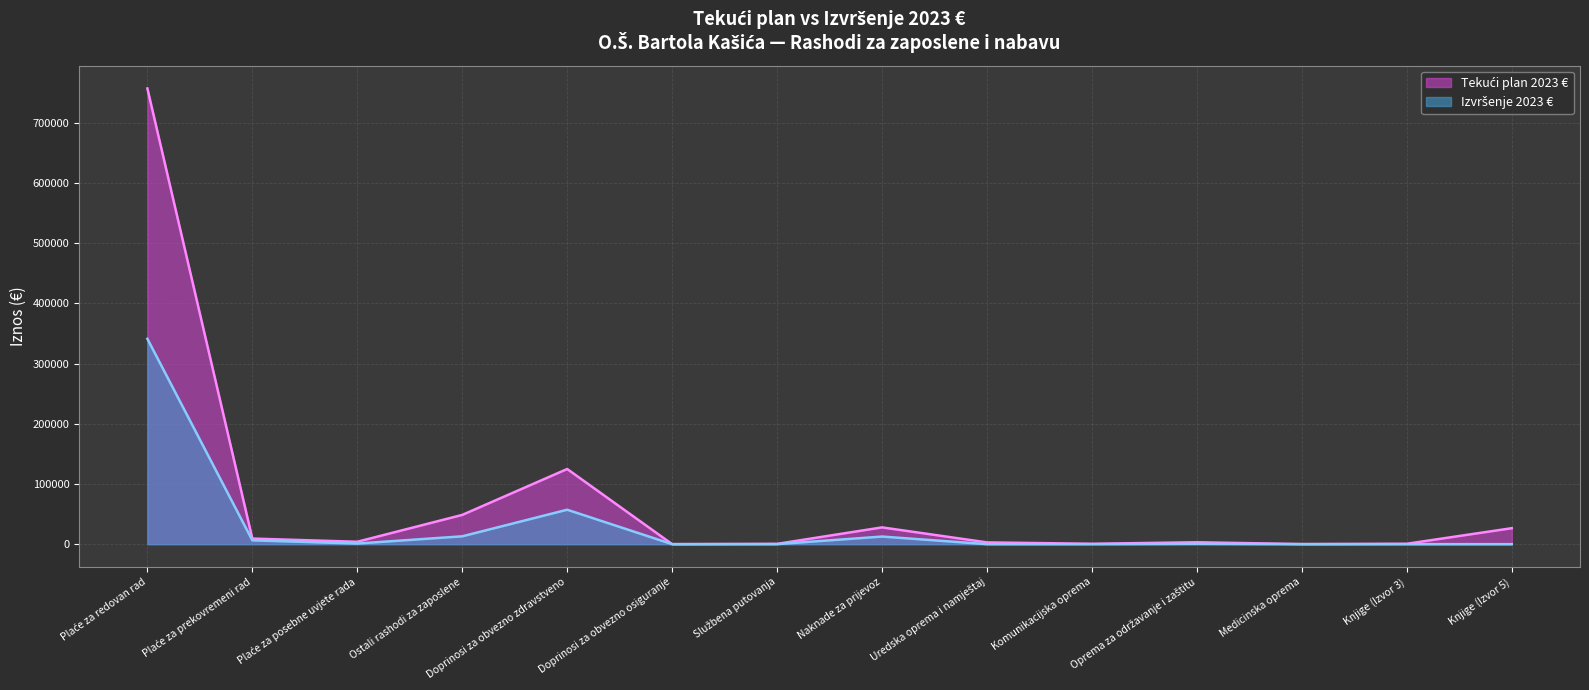

What is the sum of all Izvršenje 2023 € values?

432060.0